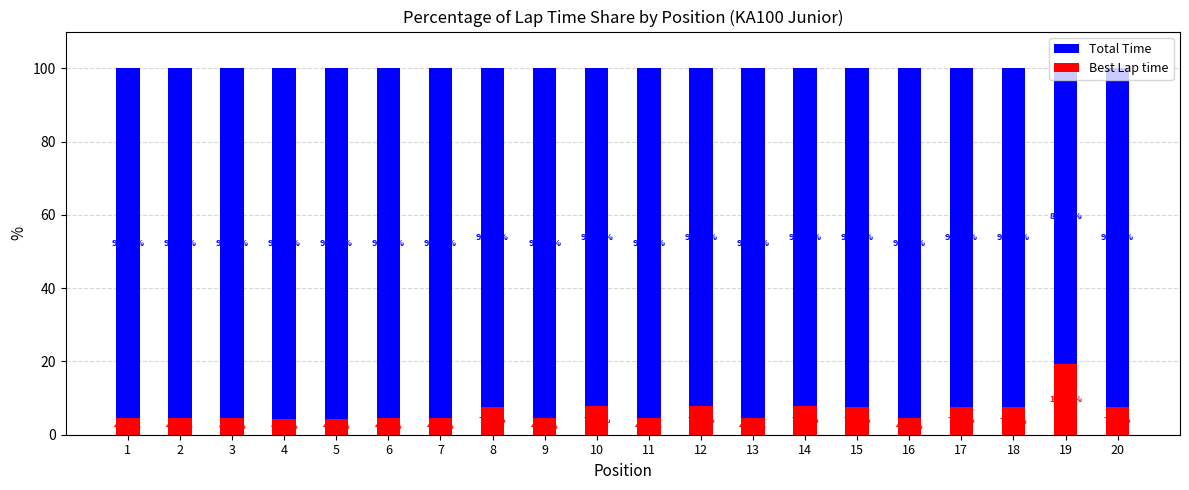

What is the total value across all series at 6?

100.0